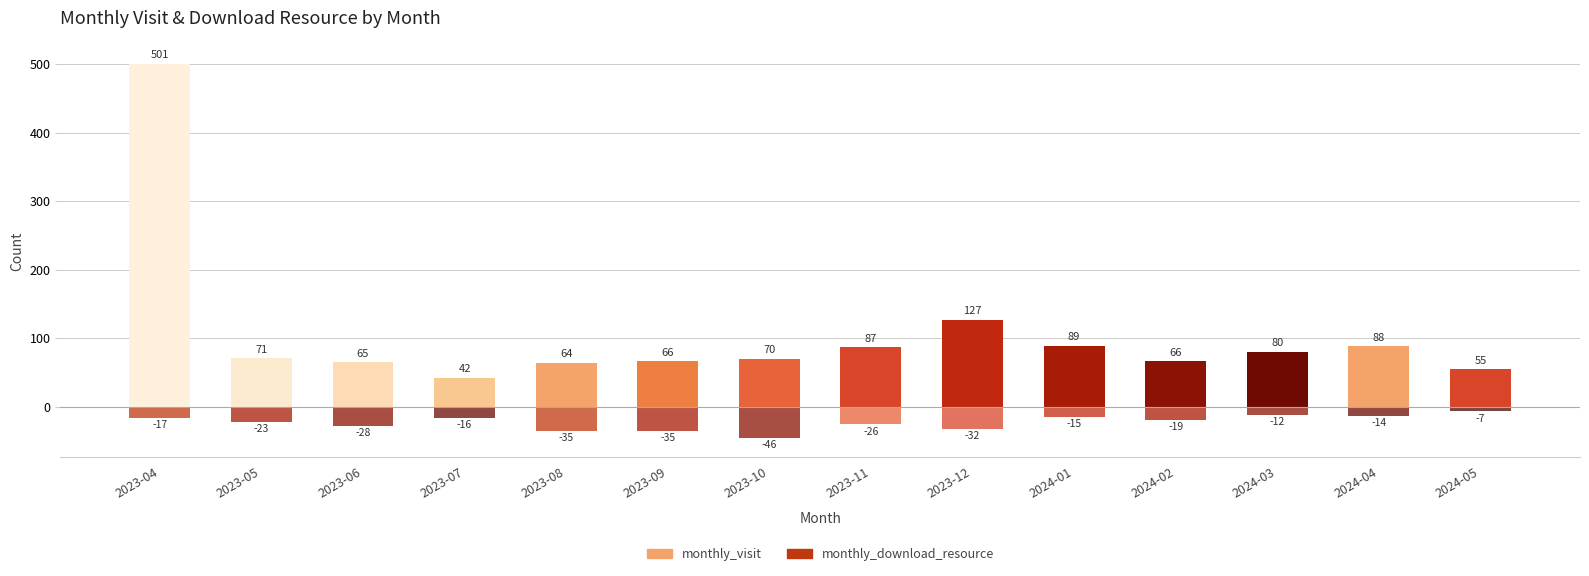

How many data points does each series have?

1